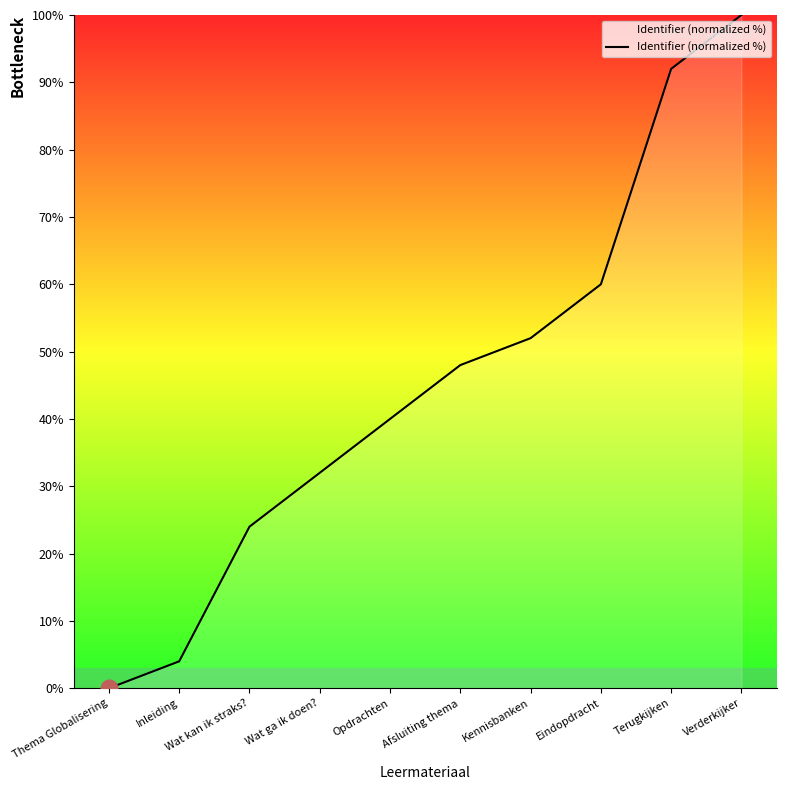

Is it true that the value at Inleiding is 4?

True